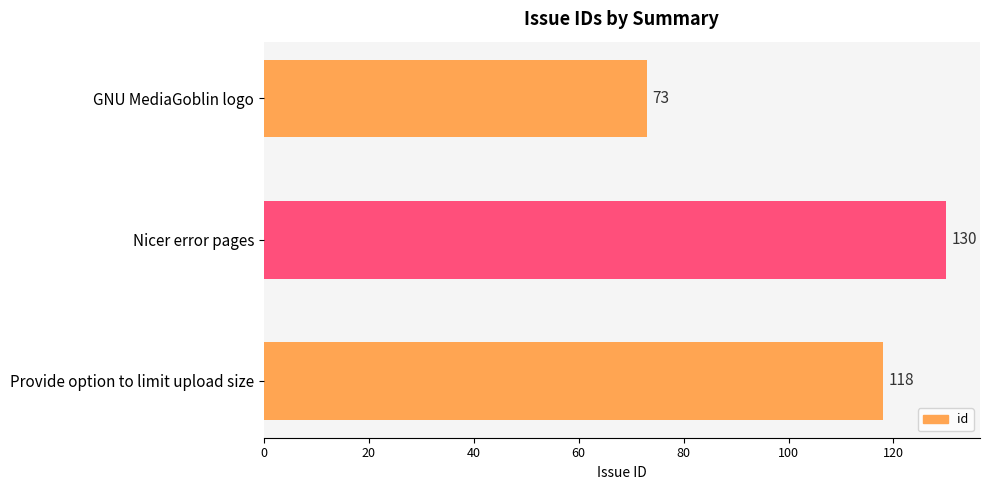

What value does the data have at Provide option to limit upload size?

118